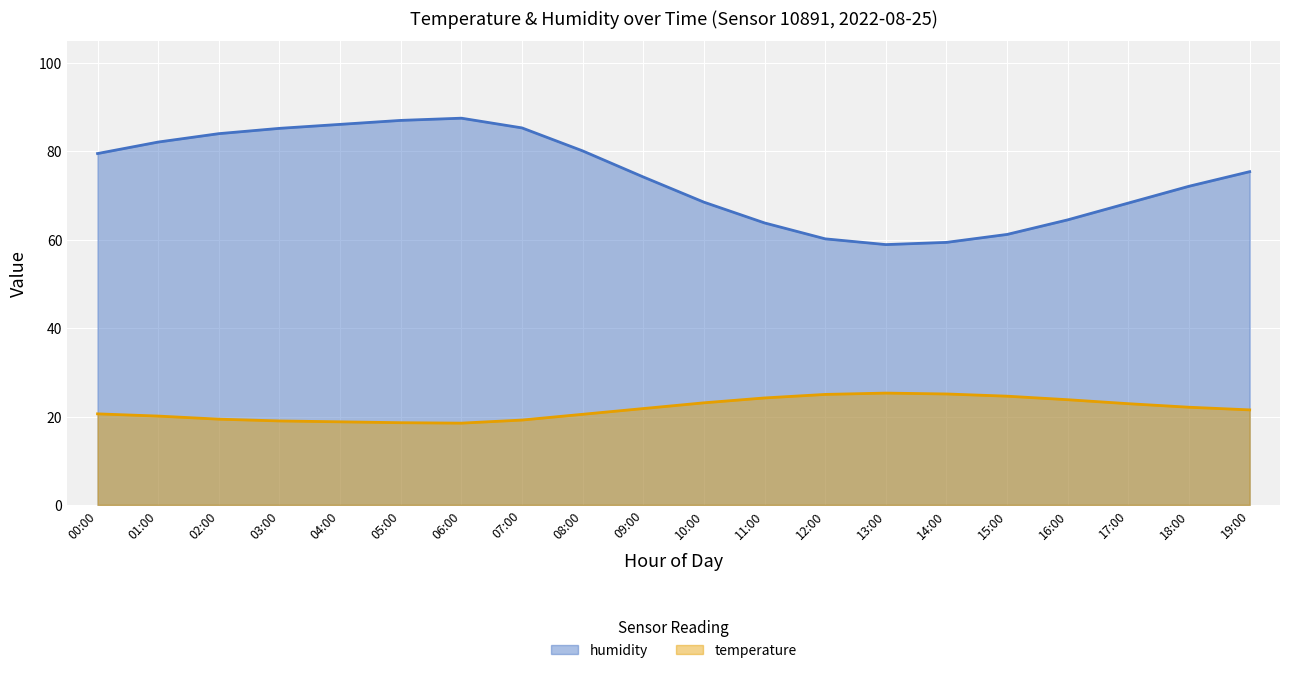

In humidity, how many points are lower than both neighbors (excluding endpoints)?

1